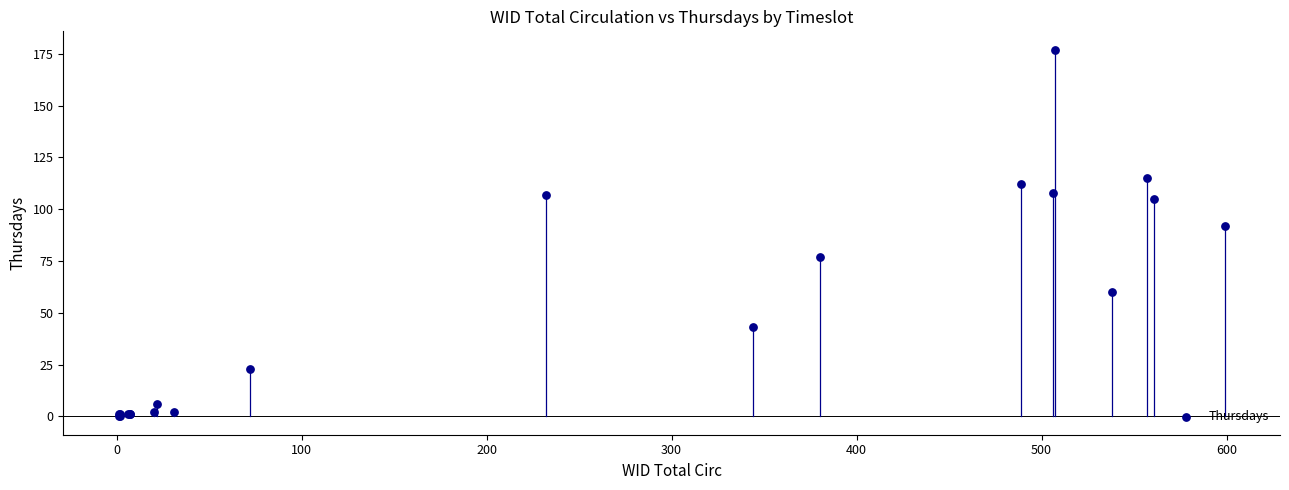

What Y value in the scatter plot is closest to 88?

92